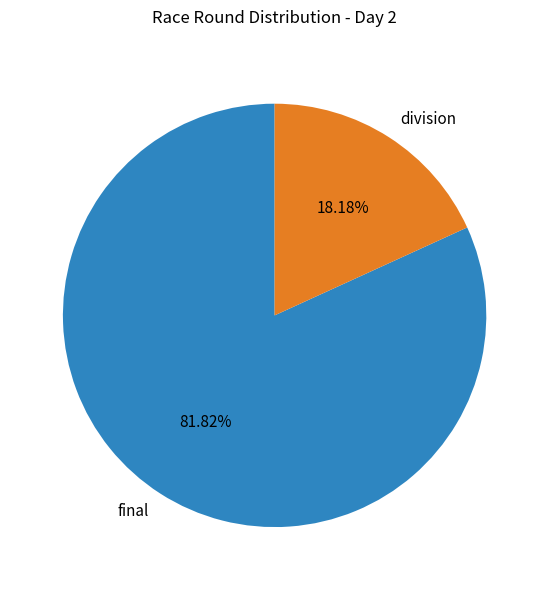

Is the sum of final and division greater than half?

Yes